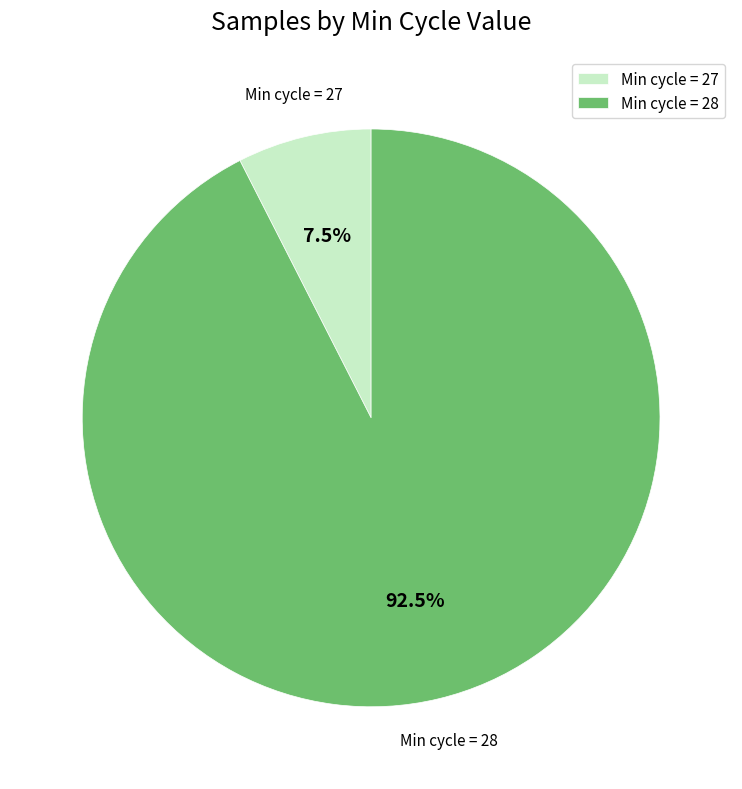

What percentage is NOT represented by Min cycle = 28?

7.5%